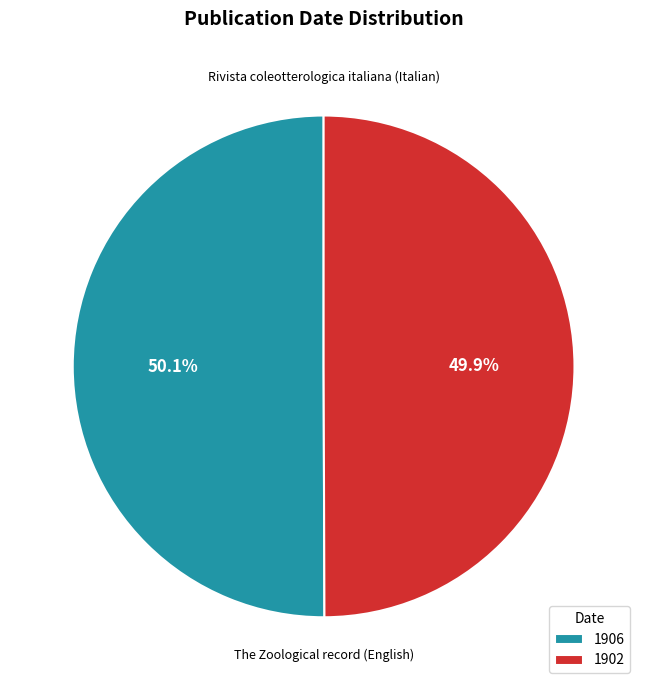

What portion of the pie excludes The Zoological record (English)?

50.1%